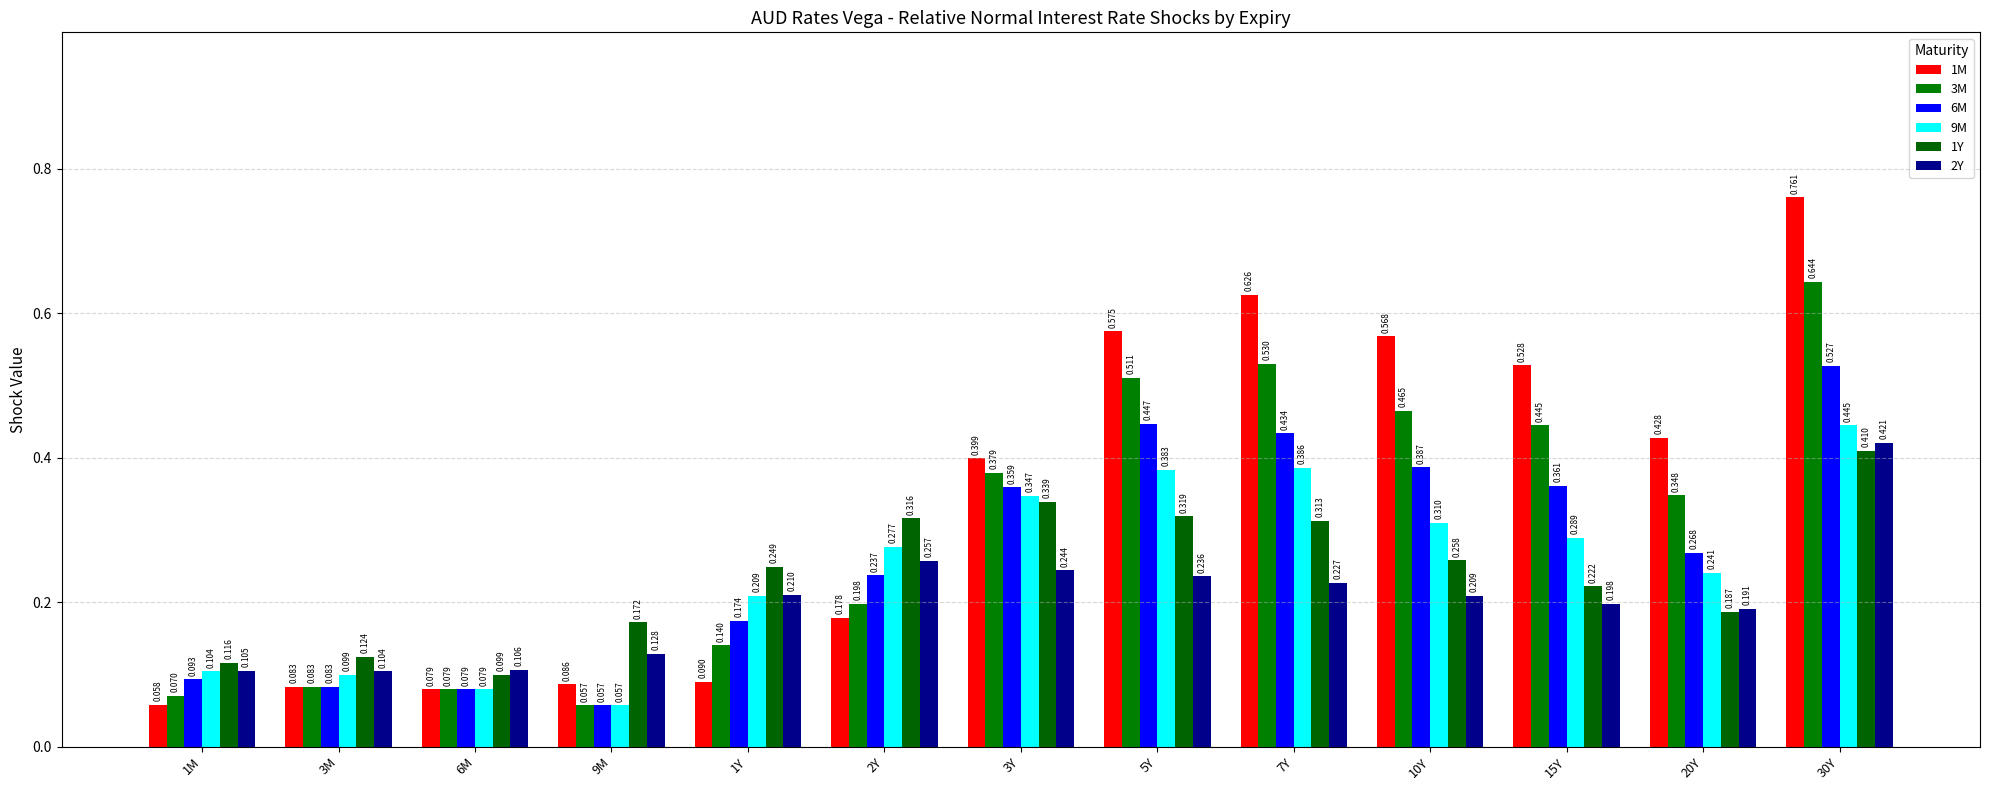

What is the minimum value for 1M?

0.1